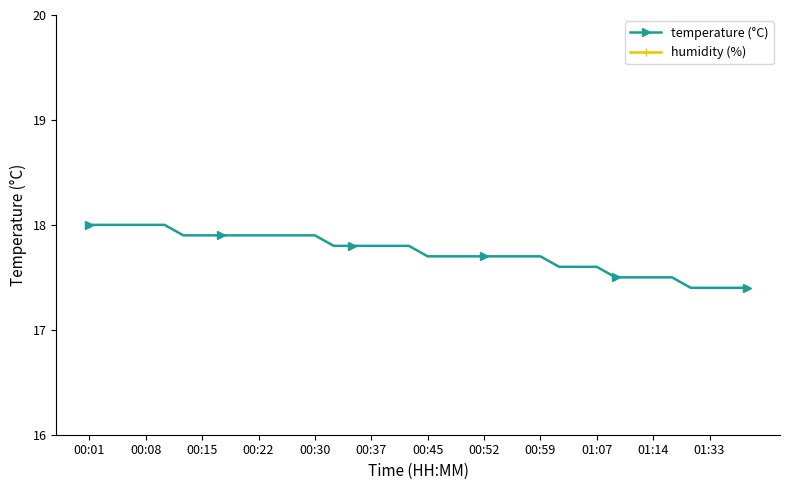

What is the lowest value of the temperature (°C) series?

17.4